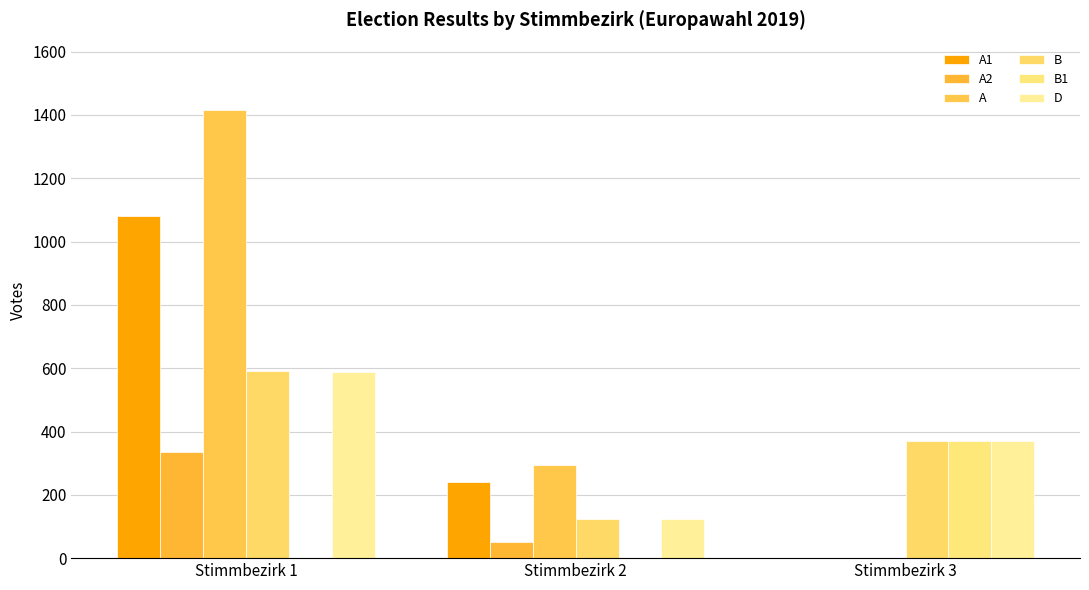

Reading left to right, what are all the values shown in this chart?

A1: 1080	241	0
A2: 336	52	0
A: 1416	293	0
B: 590	124	369
B1: 0	1	369
D: 589	123	369